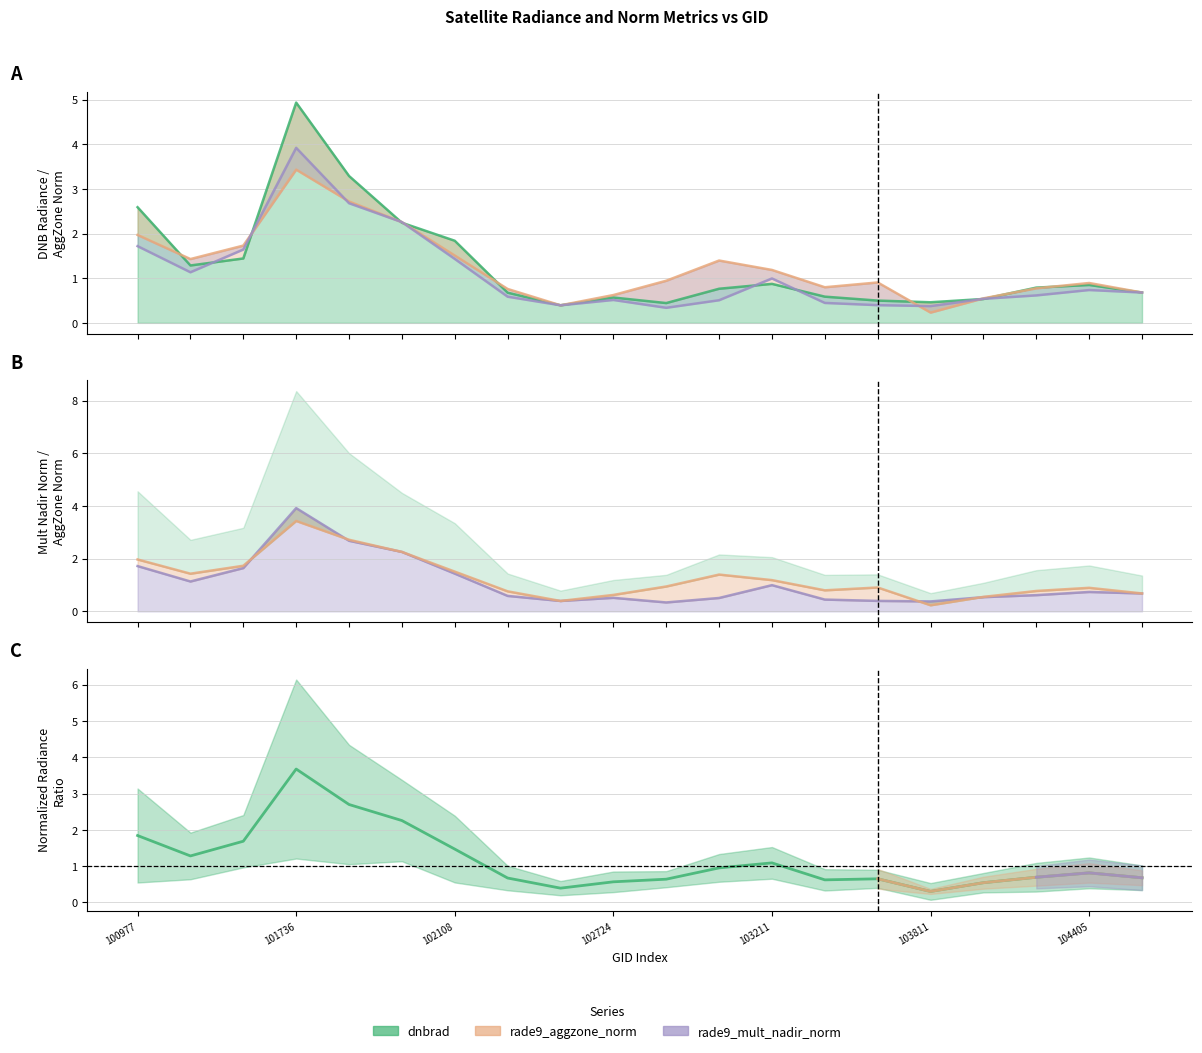

What is the minimum value for rade9_aggzone_norm?

0.2